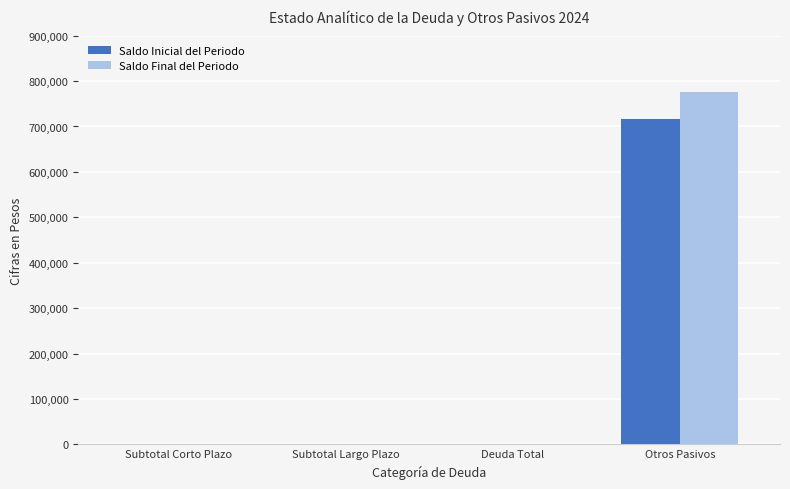

What is the sum of the Saldo Final del Periodo values at Otros Pasivos and Subtotal Largo Plazo?

775551